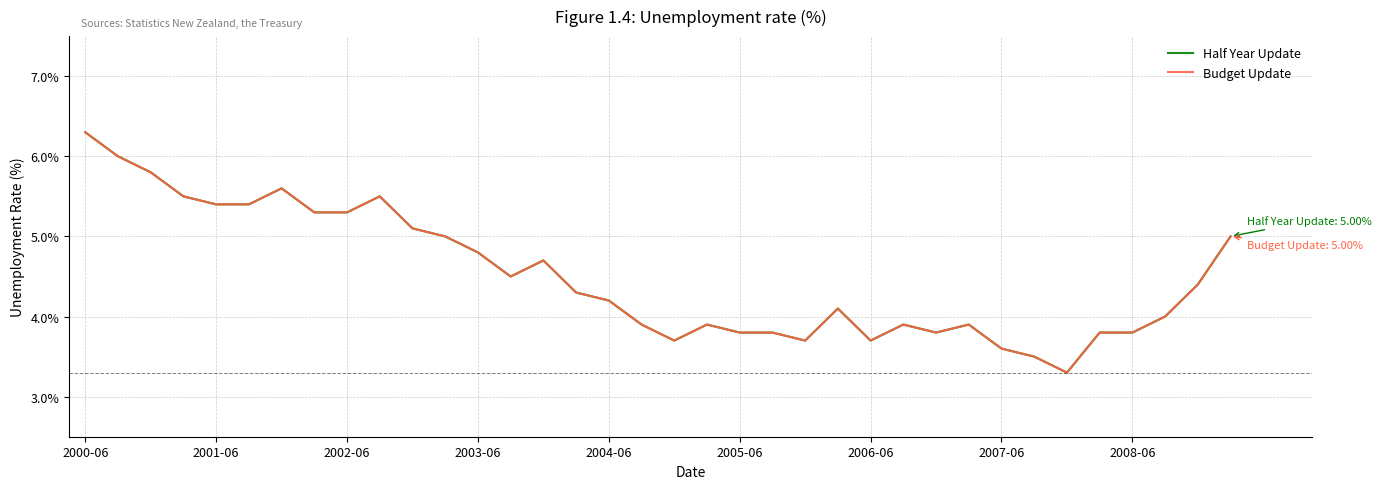

Does the chart display data point markers on the line(s)?

No